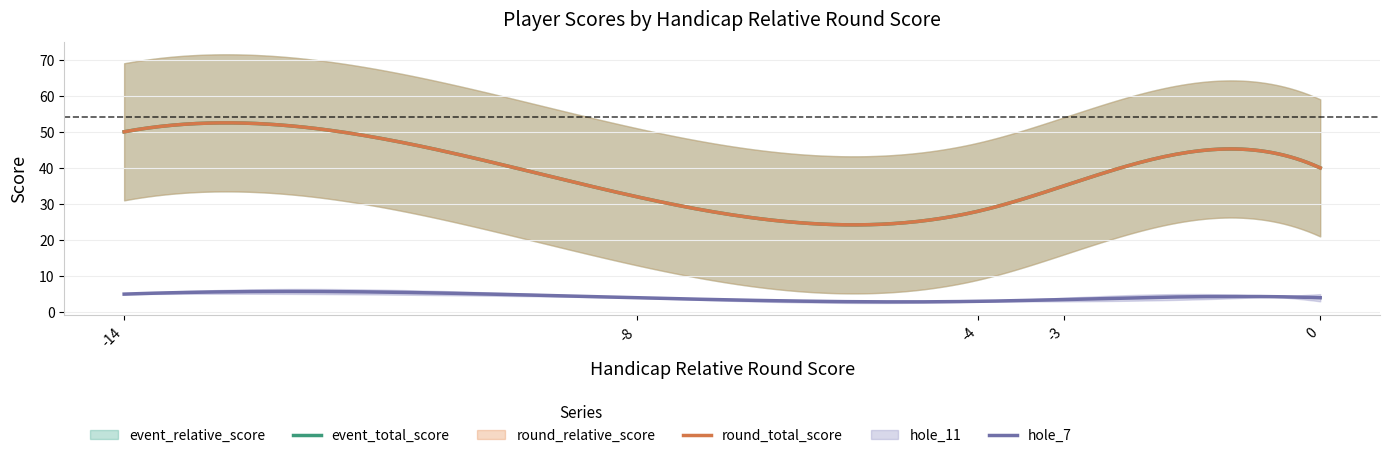

What are all the series names shown in the legend?

event_relative_score, event_total_score, round_relative_score, round_total_score, hole_11, hole_7